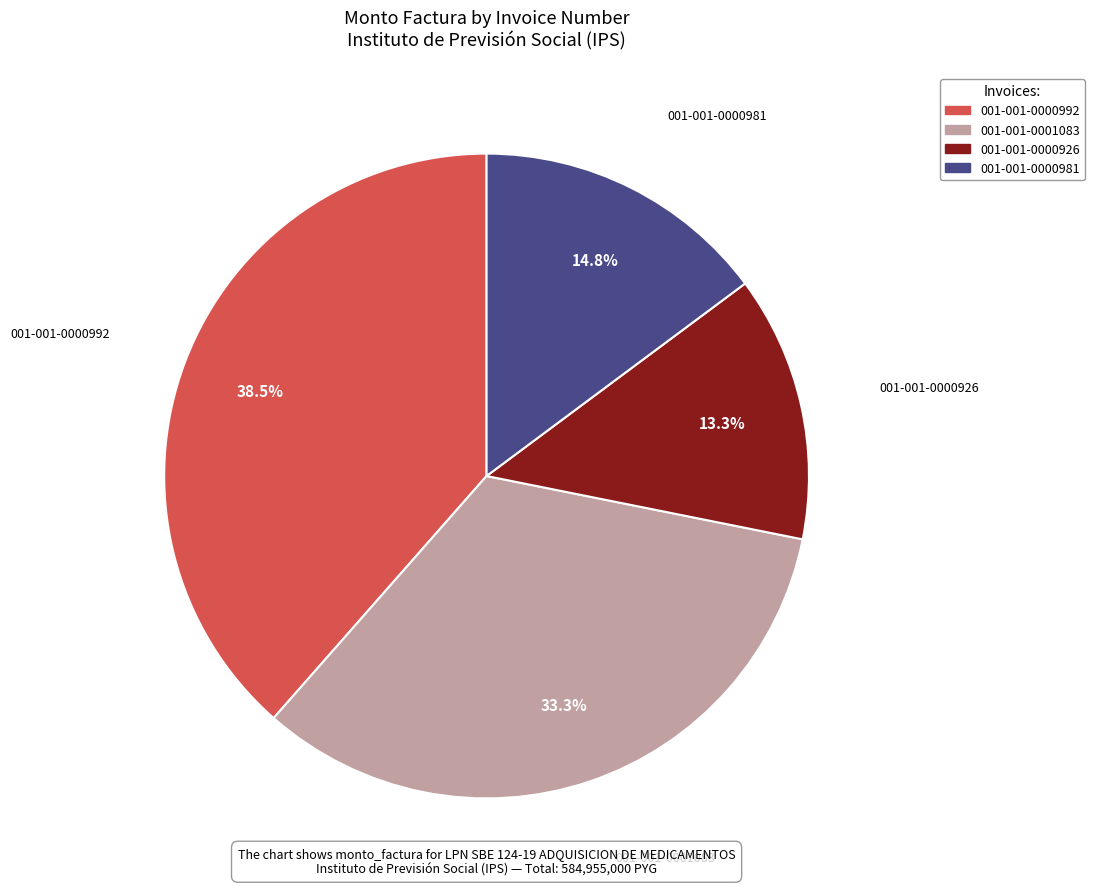

What is the largest slice in the pie chart?

001-001-0000992